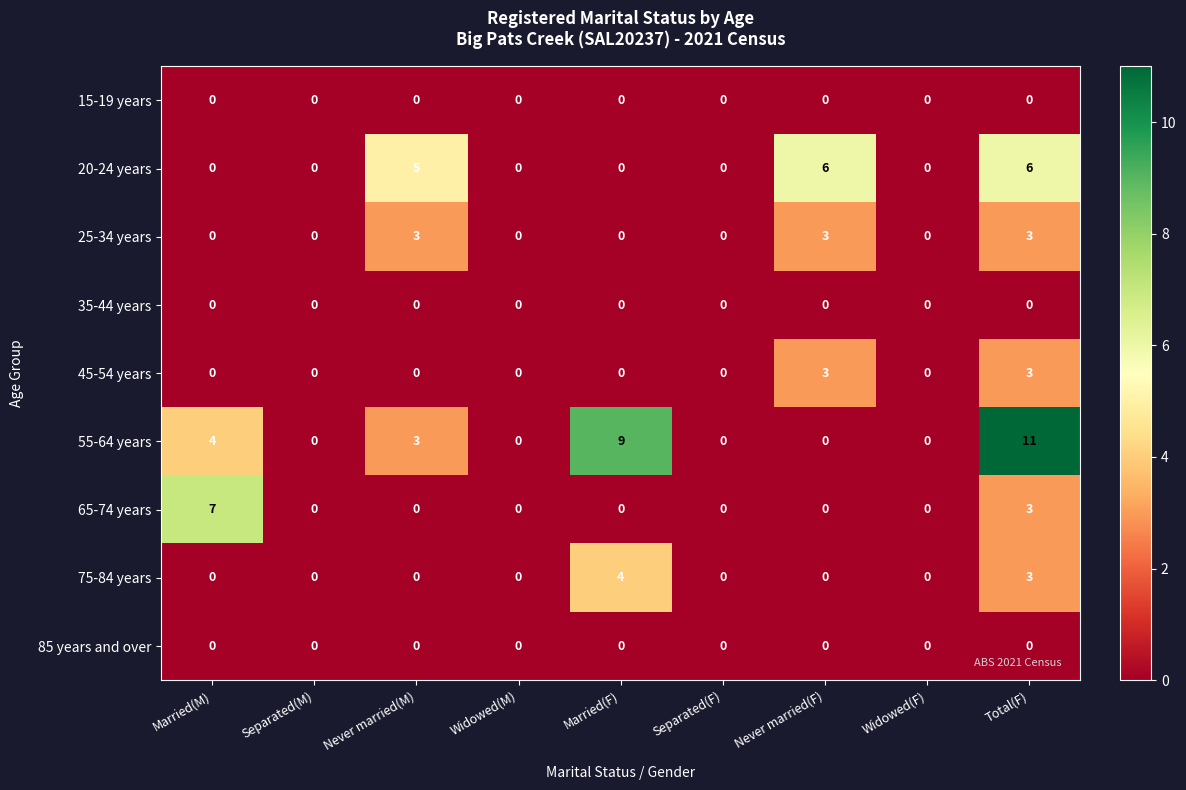

What is the total value across all series at Married(M)?

11